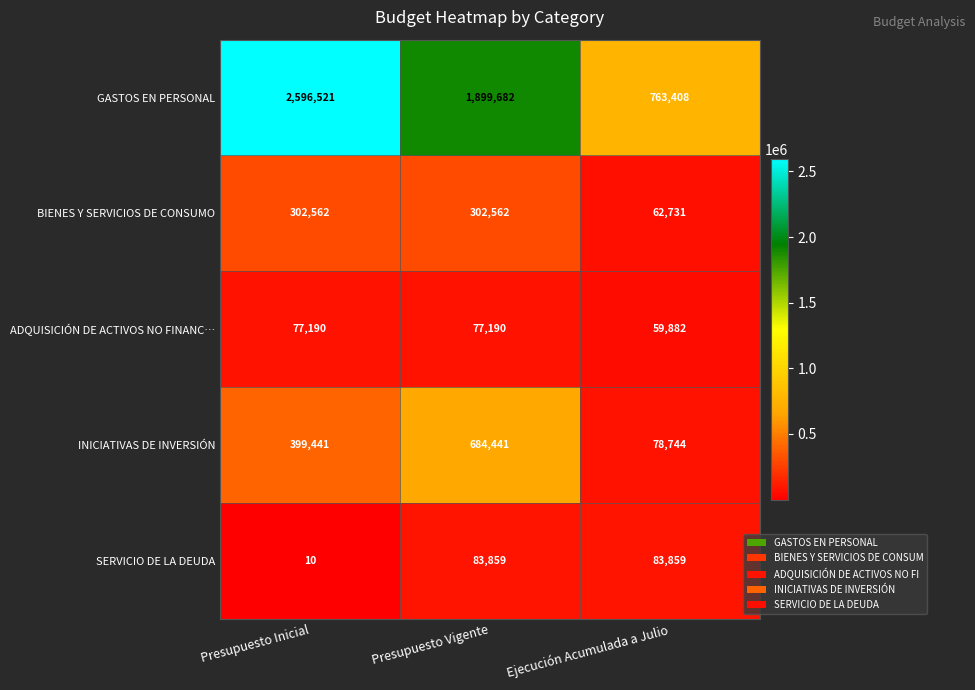

Which label corresponds to the smallest value in the chart?

Presupuesto Inicial